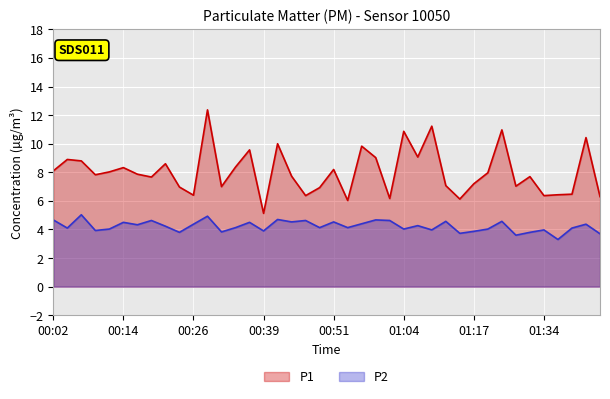

Where is P2 nearest to the value 4?

01:09